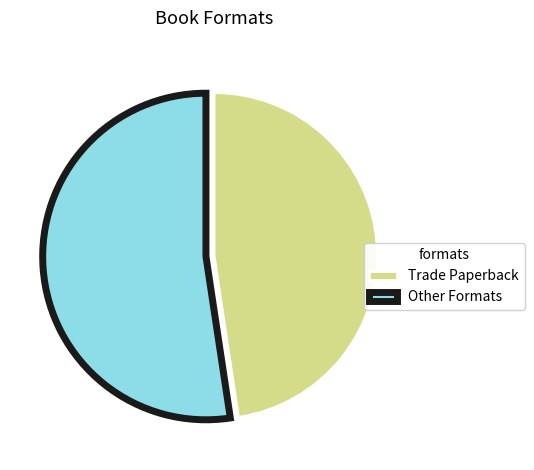

The Trade Paperback slice represents 43% of the pie. True or false?

False